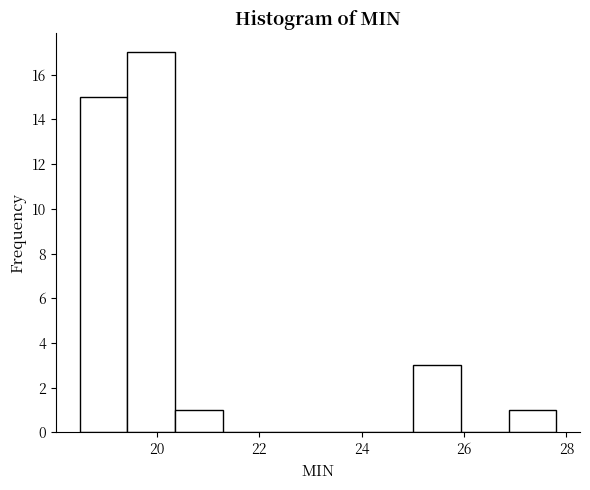

Reading left to right, transcribe this chart: for each bar, give the range it covers on the x-axis and its height. Neither the bar edges nor the heights are printed on the chart, so give them approximately, as read against the axes.

18.6 to 19.4: 15
19.4 to 20.4: 17
20.4 to 21.2: 1
21.2 to 22.2: 0
22.2 to 23.2: 0
23.2 to 24.0: 0
24.0 to 25.0: 0
25.0 to 26.0: 3
26.0 to 26.8: 0
26.8 to 27.8: 1